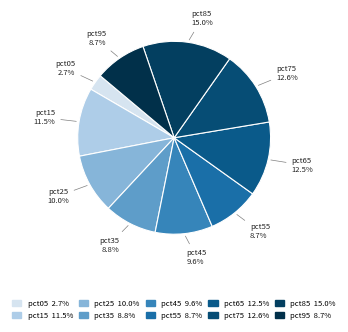

Count the number of slices in the pie.

10